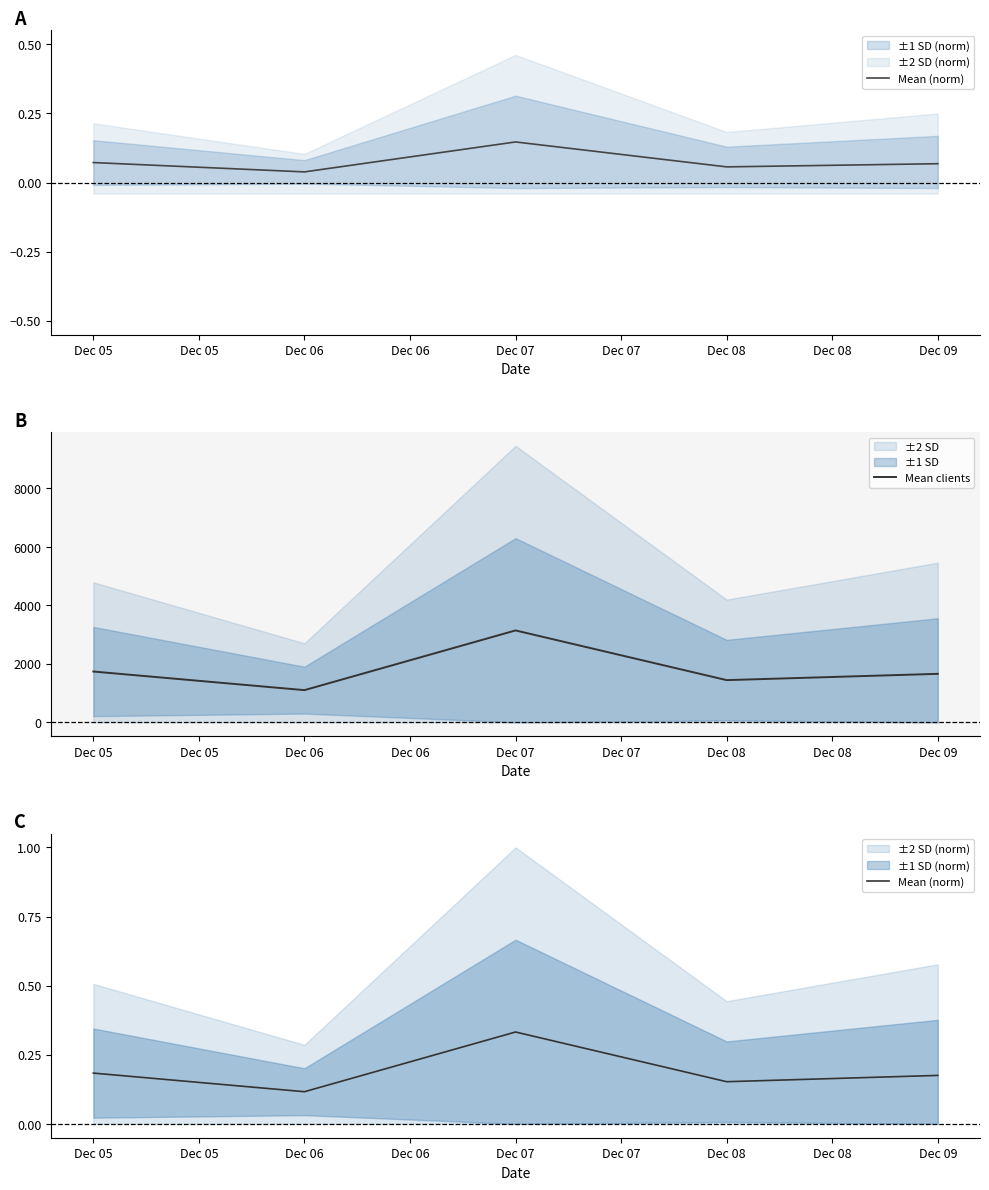

What is the minimum value for Mean (norm)?

0.1